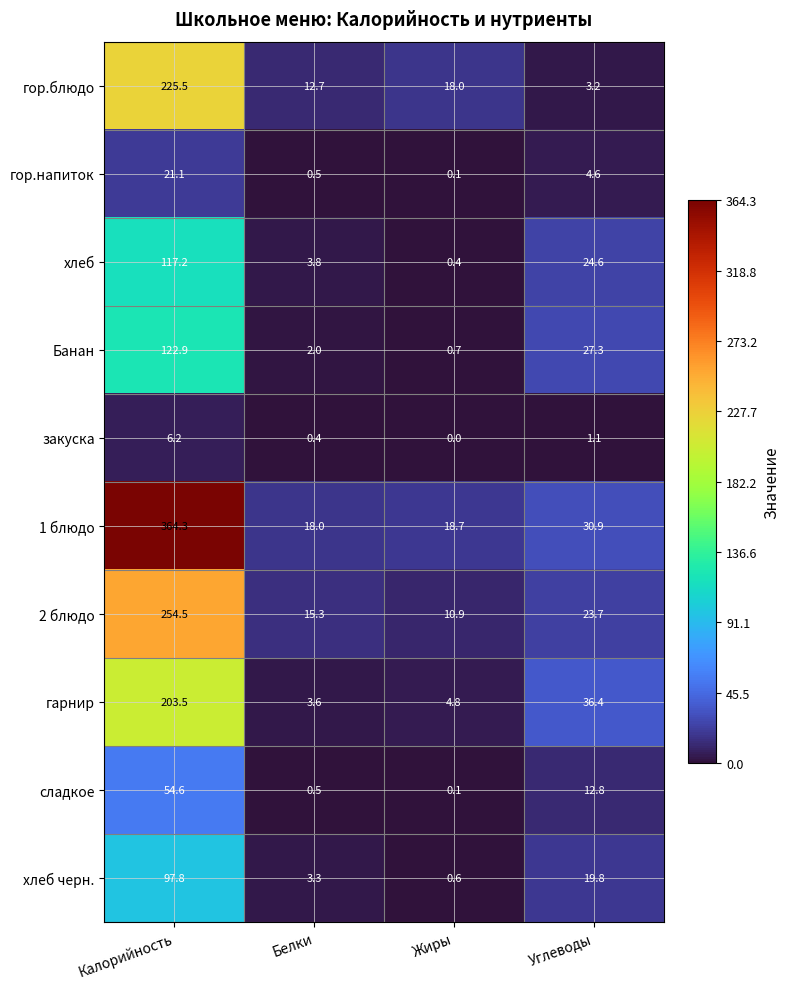

True or false: гор.напиток has a value of 7.2 at Углеводы.

False